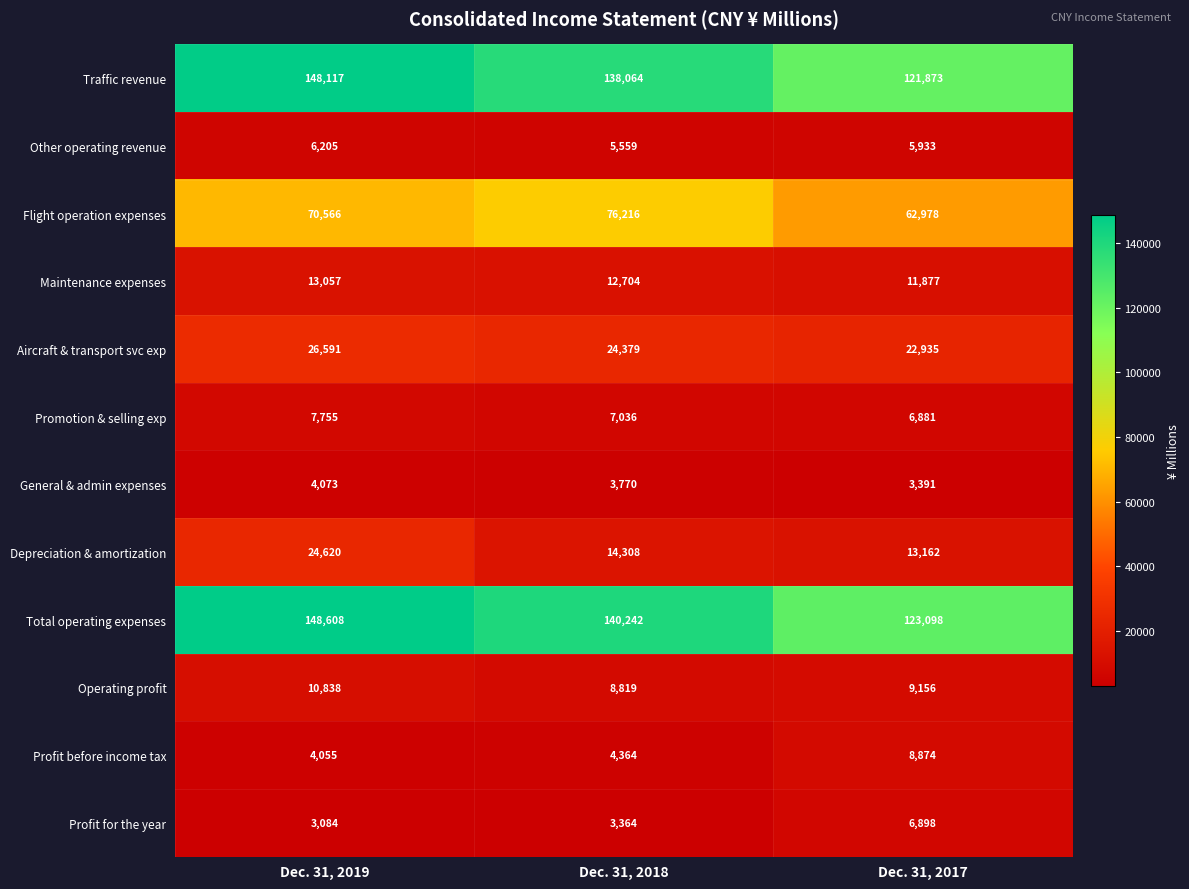

Which series changed the most between Dec. 31, 2019 and Dec. 31, 2018?

Depreciation & amortization